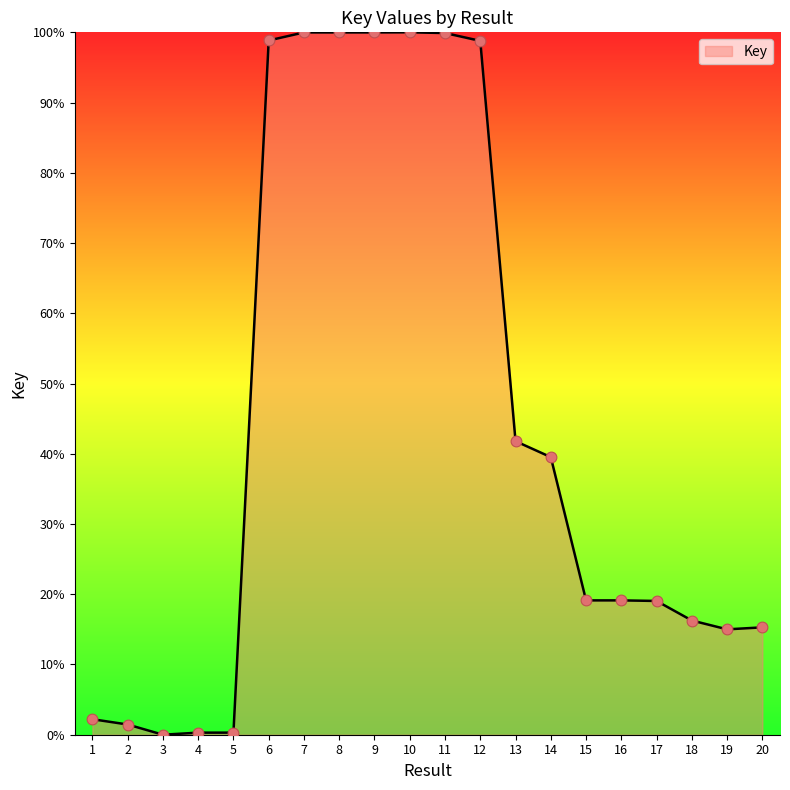

Between 18 and 20, which is larger?

18